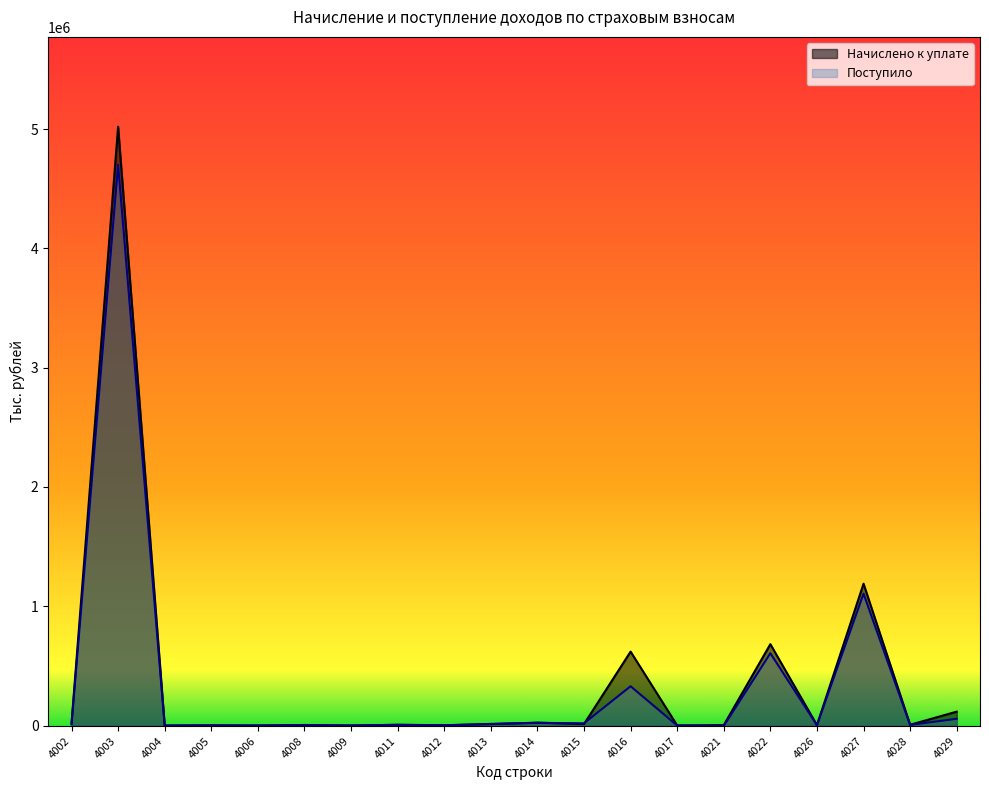

What is the smallest value displayed?

-3841